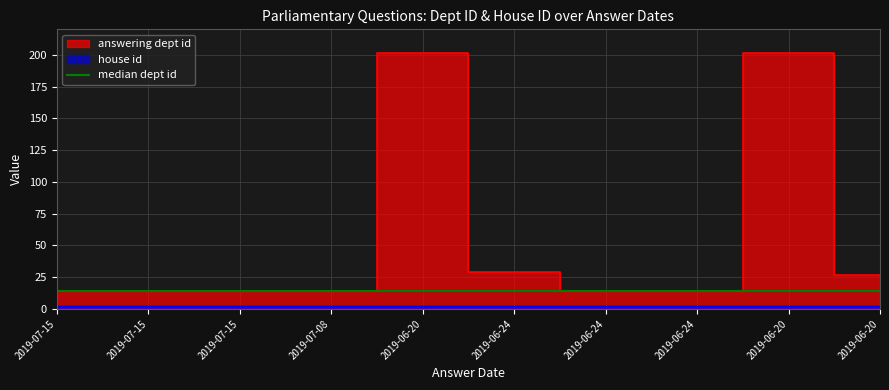

List the labels in order of value, largest first.

2019-06-20, 2019-06-20, 2019-06-24, 2019-06-20, 2019-07-15, 2019-07-15, 2019-07-15, 2019-07-08, 2019-06-24, 2019-06-24